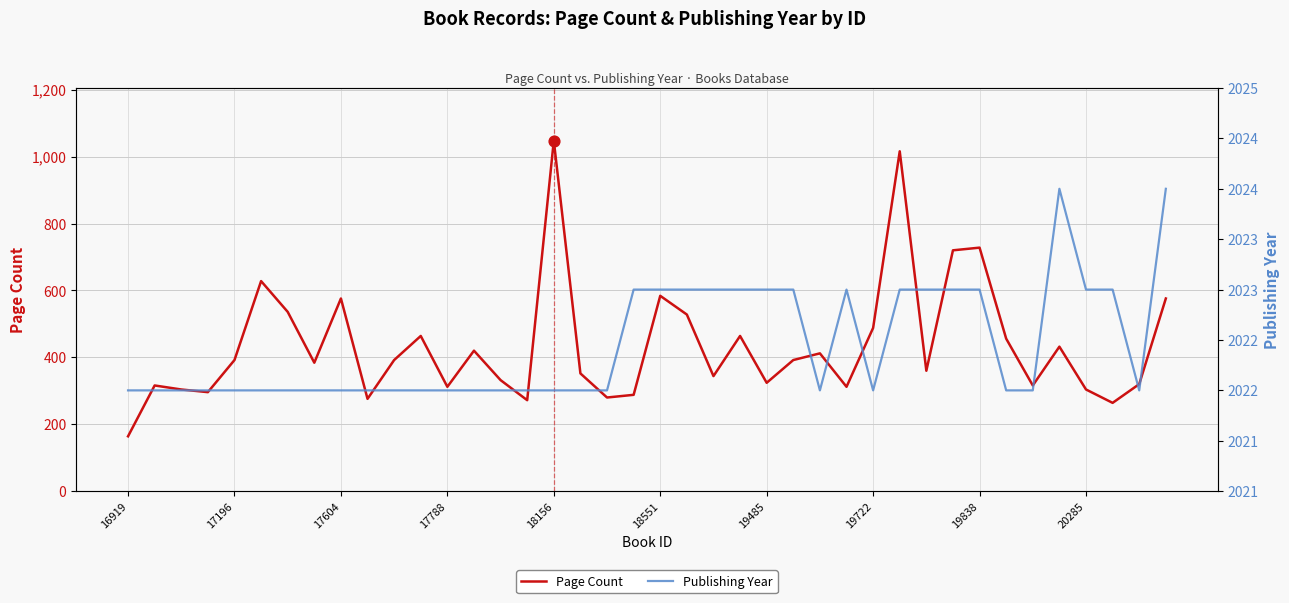

Which series reaches the minimum Y coordinate?

Page Count